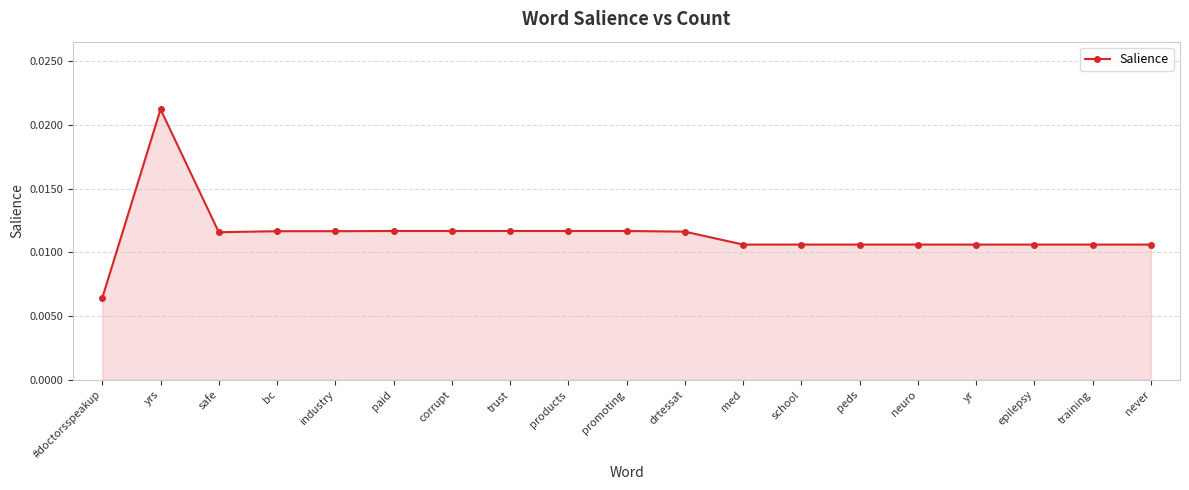

How many lines are shown in the chart?

1